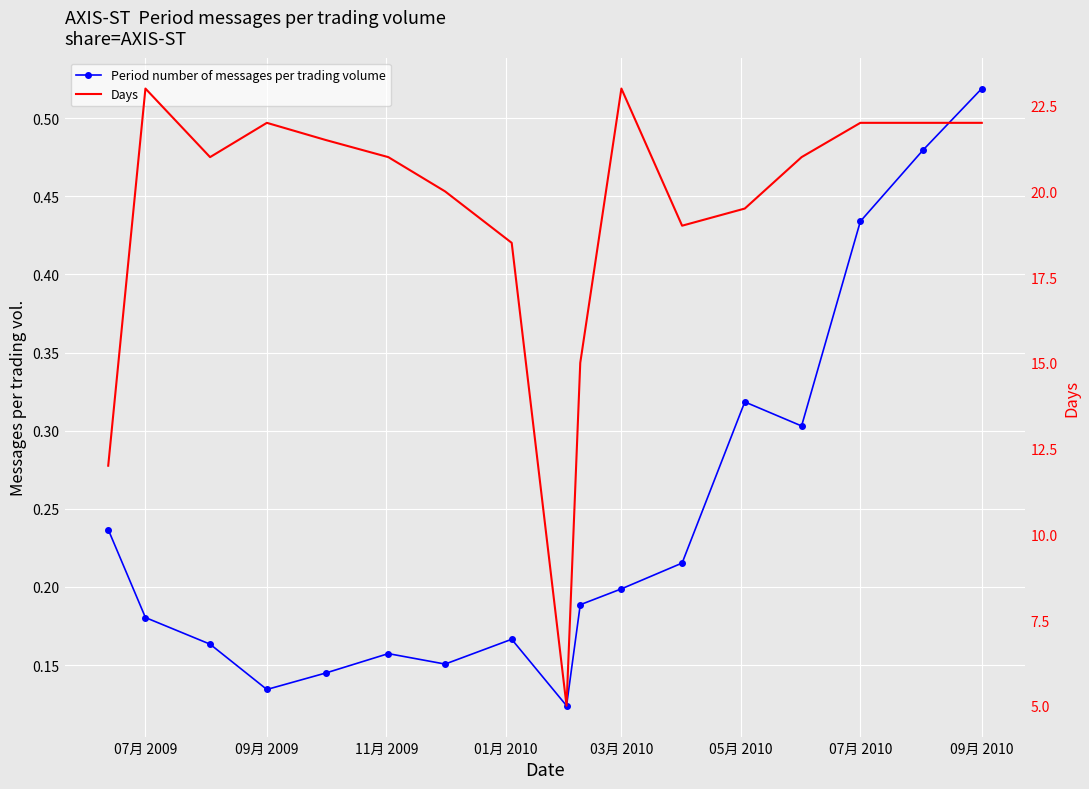

True or false: Days and Period number of messages per trading volume intersect in this chart.

False